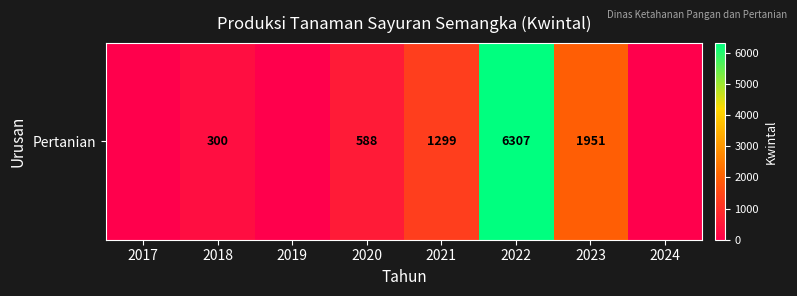

At which category does the chart reach its minimum across all series?

2017